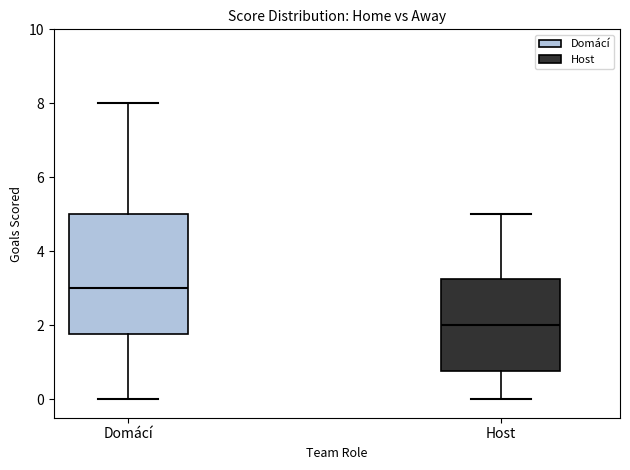

Where does the median line of the box for Host sit on the y-axis? The values are not printed on the chart, so give them approximately, as read against the axis.

2.0